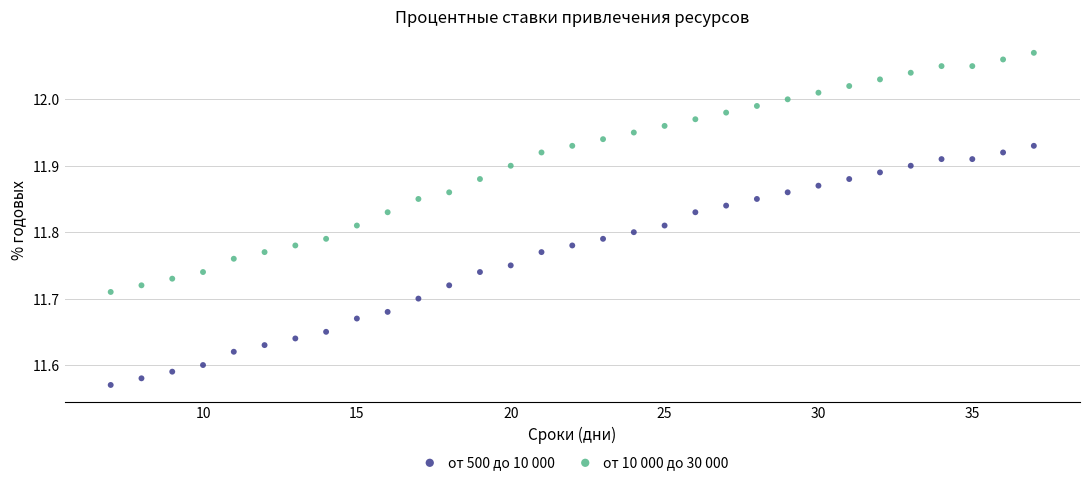

What is the X range (max minus min) for the scatter plot?

30.0